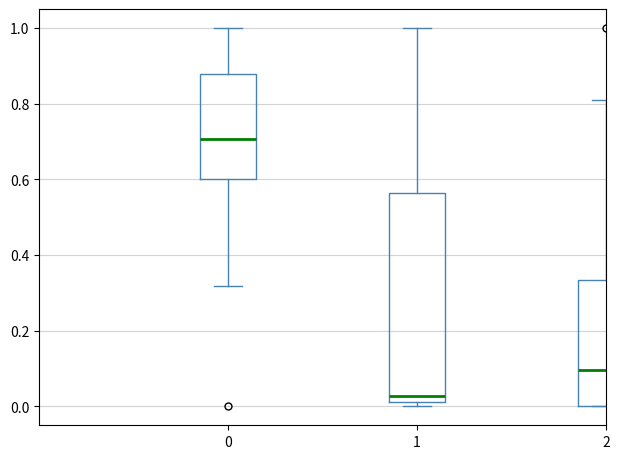

Which box has the highest median line?

0